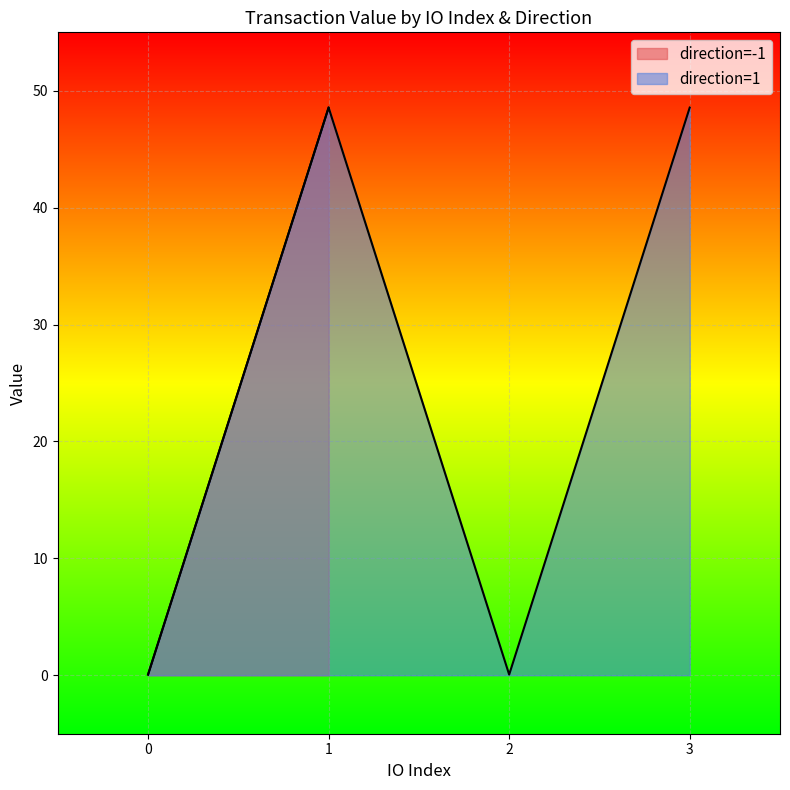

Reading right to left, transcribe all the data shown in this chart.

io_index: 1=2.0	1=1.0	1=0.0	1=3.0	-1=0.0	-1=1.0	-1=1.0	-1=0.0
value: 1=0.1	1=48.6	1=0.1	1=48.6	-1=0.1	-1=48.6	-1=48.6	-1=0.1